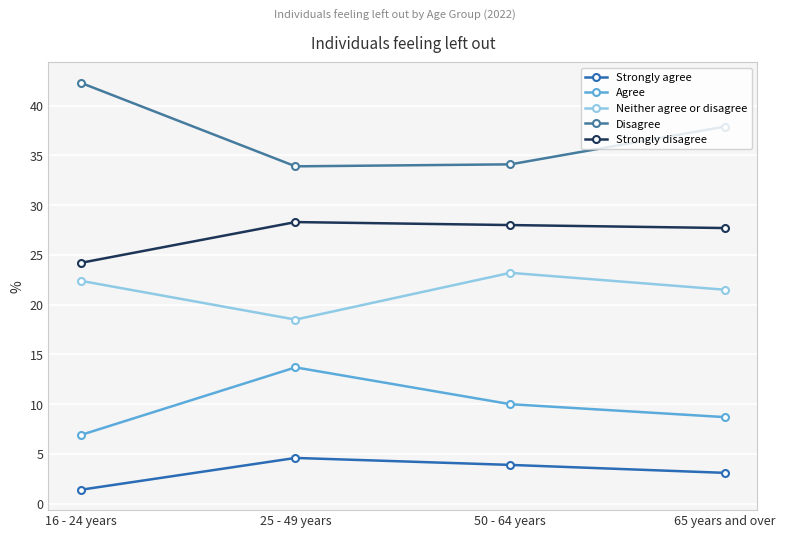

Is the value of Neither agree or disagree at 25 - 49 years greater than the value of Disagree at 50 - 64 years?

No